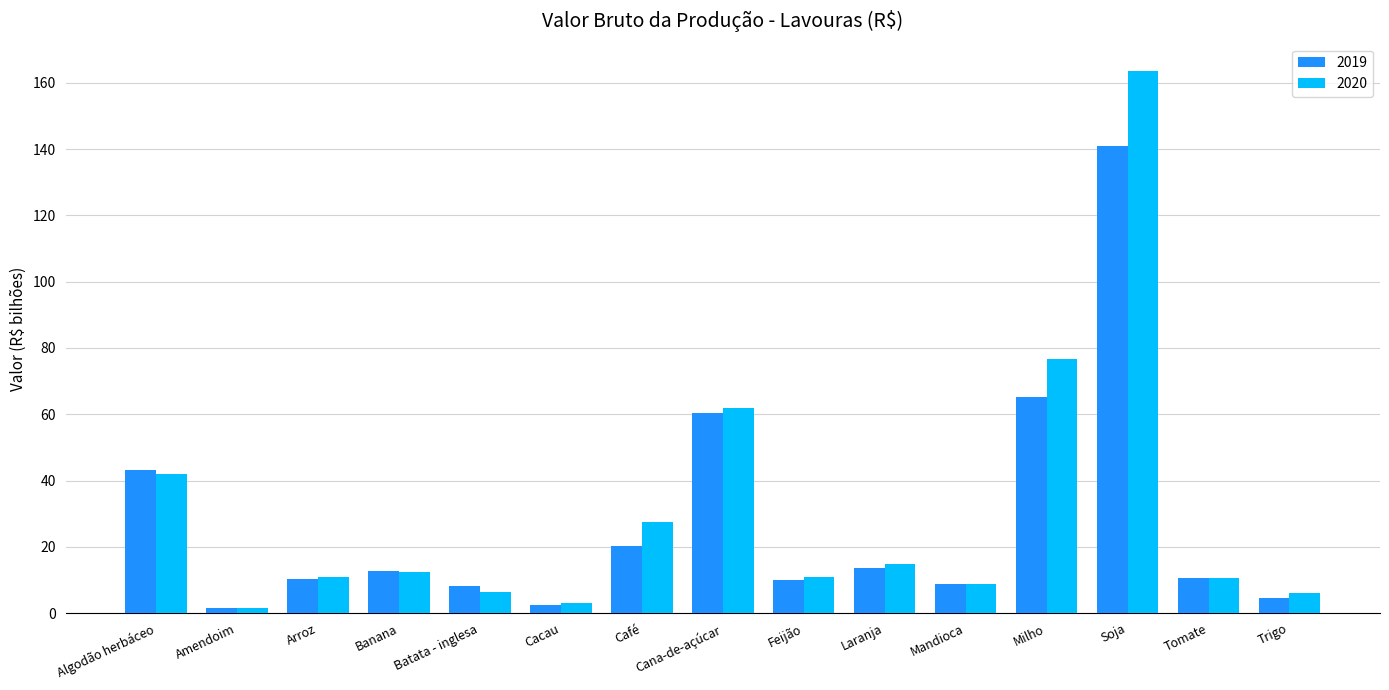

How many groups of bars are there?

15